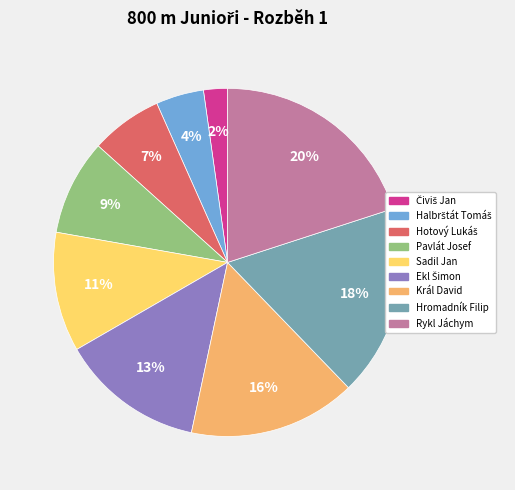

True or false: Rykl Jáchym accounts for 20% of the total.

True